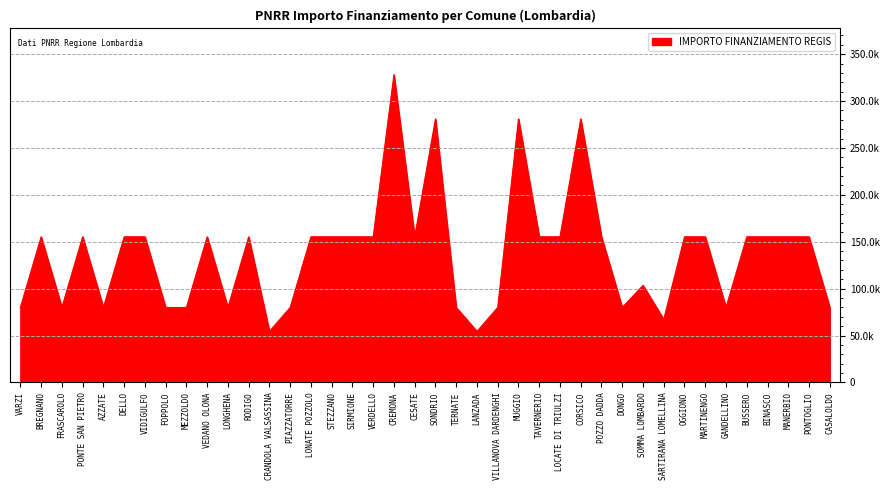

List the labels in order of value, largest first.

CREMONA, SONDRIO, MUGGIO, CORSICO, BREGNANO, PONTE SAN PIETRO, DELLO, VIDIGULFO, VEDANO OLONA, RODIGO, LONATE POZZOLO, STEZZANO, SIRMIONE, VERDELLO, CESATE, TAVERNERIO, LOCATE DI TRIULZI, POZZO DADDA, OGGIONO, MARTINENGO, BUSSERO, BINASCO, MANERBIO, PONTOGLIO, SOMMA LOMBARDO, VARZI, FRASCAROLO, AZZATE, FOPPOLO, MEZZOLDO, LONGHENA, PIAZZATORRE, TERNATE, VILLANOVA DARDENGHI, DONGO, GANDELLINO, CASALOLDO, SARTIRANA LOMELLINA, CRANDOLA VALSASSINA, LANZADA